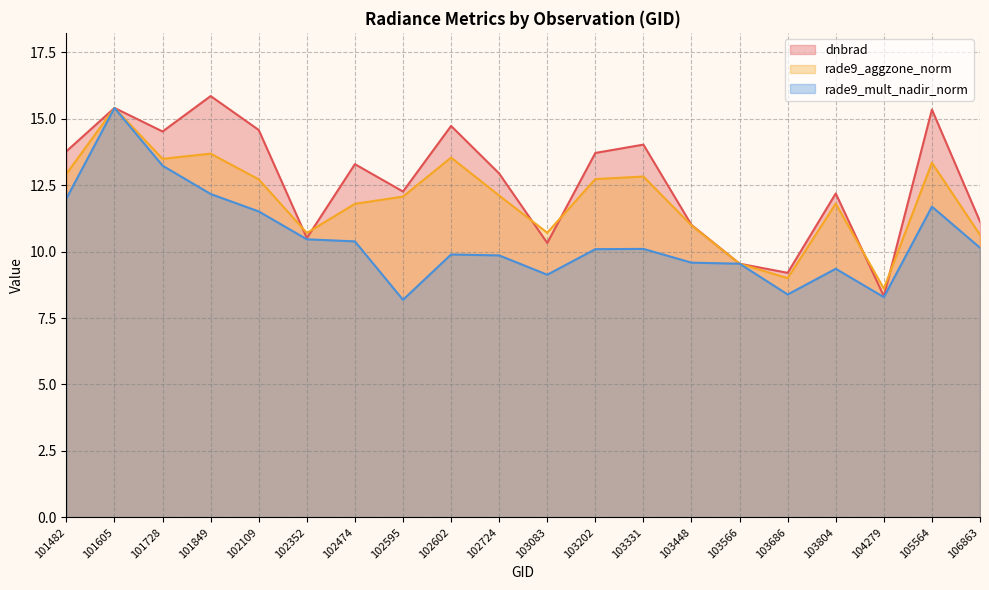

What is the sum of all dnbrad values?

252.6